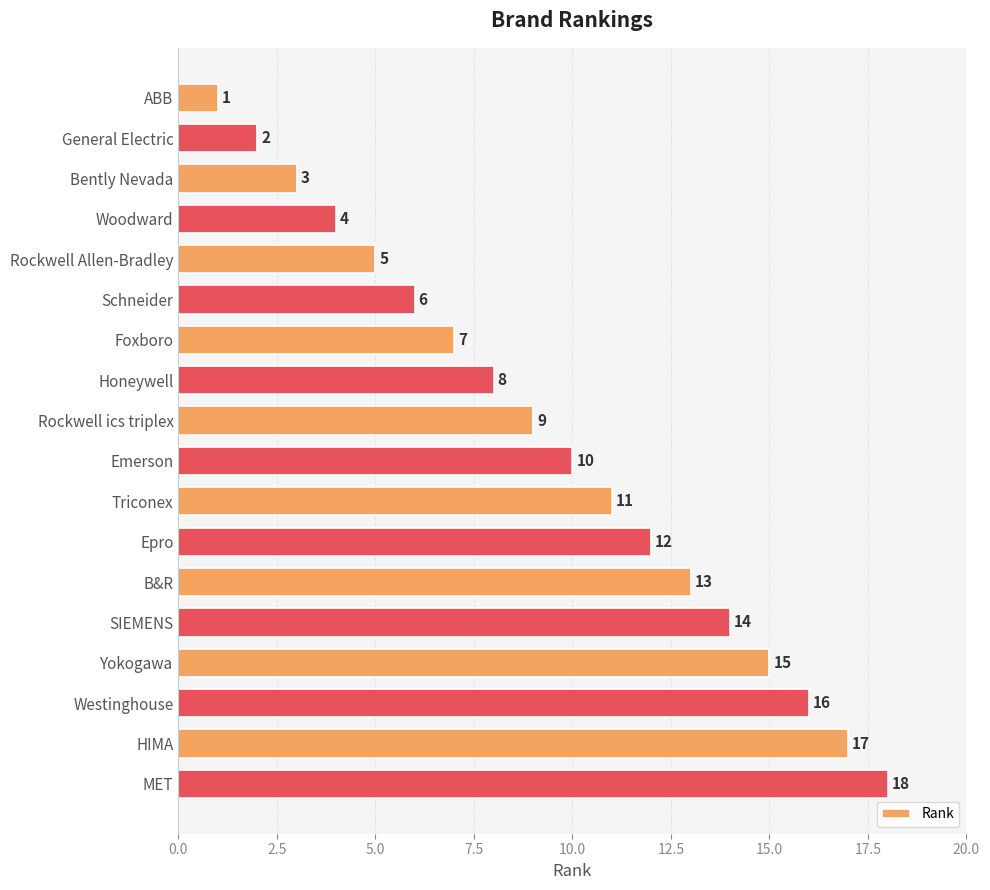

Does the chart contain stacked bars?

No